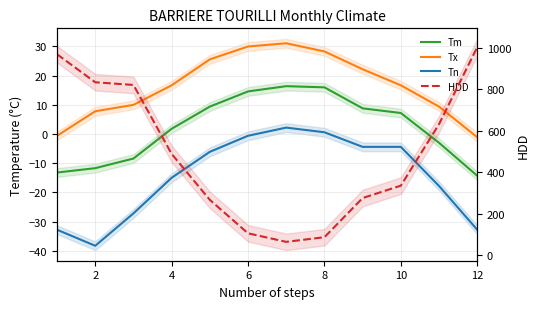

What are all the series names shown in the legend?

Tm, Tx, Tn, HDD